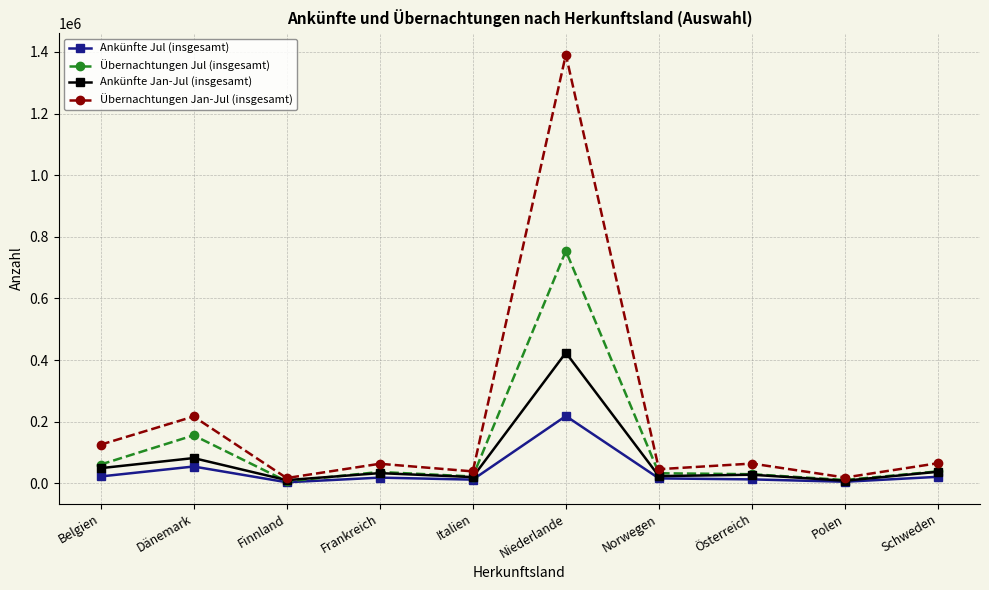

Where does the Übernachtungen Jan-Jul (insgesamt) series first go above 64550?

Belgien